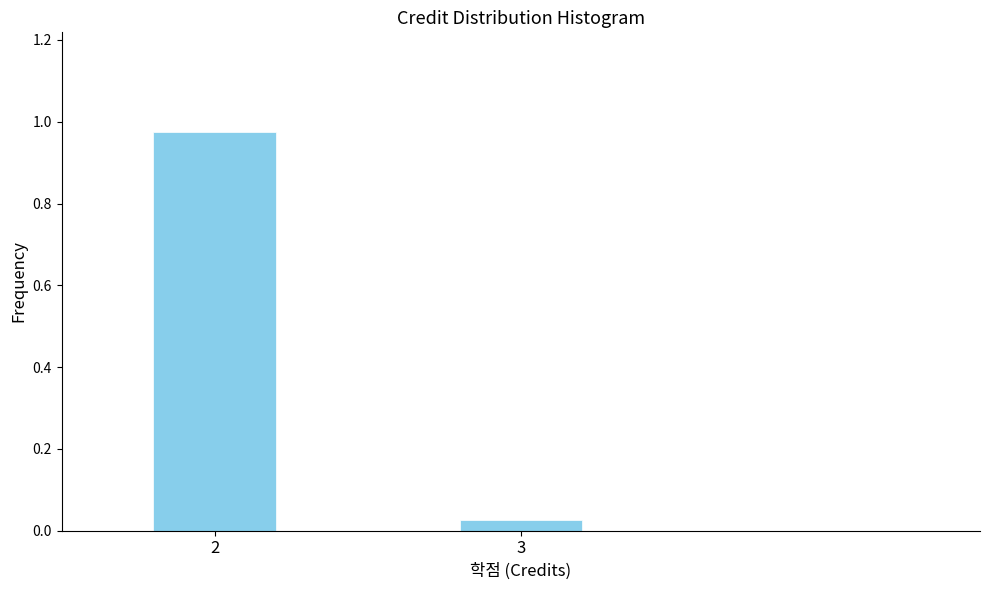

The chart shows a value of 0.2 at 2. True or false?

False